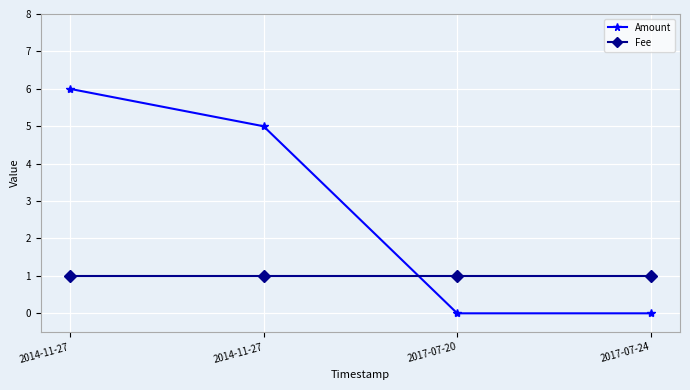

What is the spread (max minus min) of values at 2017-07-20?

1